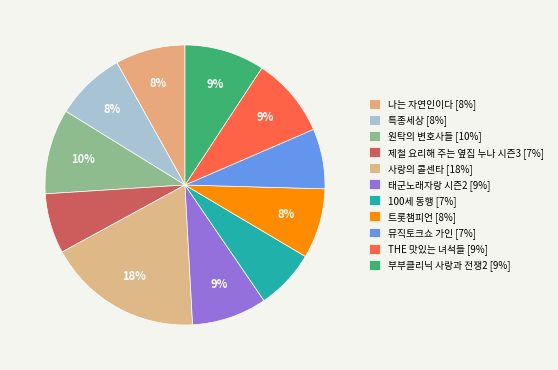

What is the total percentage of 사랑의 콜센타 and 제철 요리해 주는 옆집 누나 시즌3?

24.9%